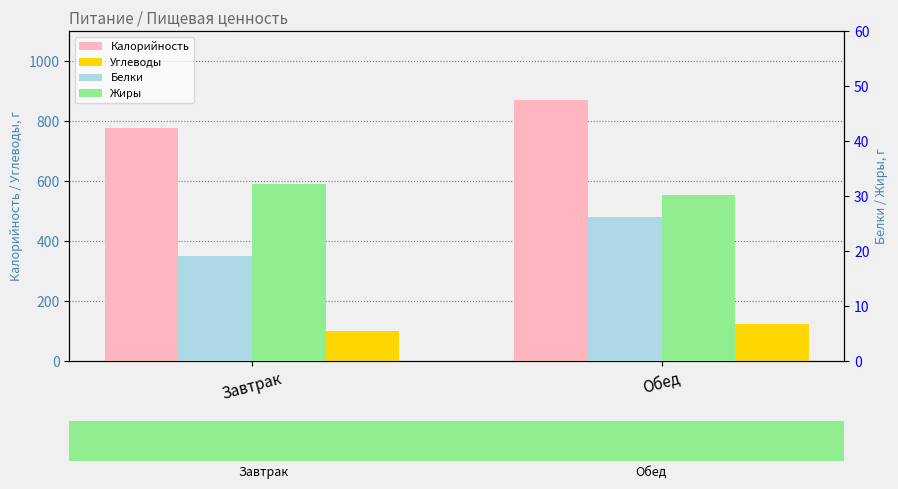

Reading left to right, list all the values displayed in this chart.

Калорийность: Завтрак=775.6	Обед=871.8
Углеводы: Завтрак=100.3	Обед=123.7
Белки: Завтрак=19.0	Обед=26.1
Жиры: Завтрак=32.3	Обед=30.2